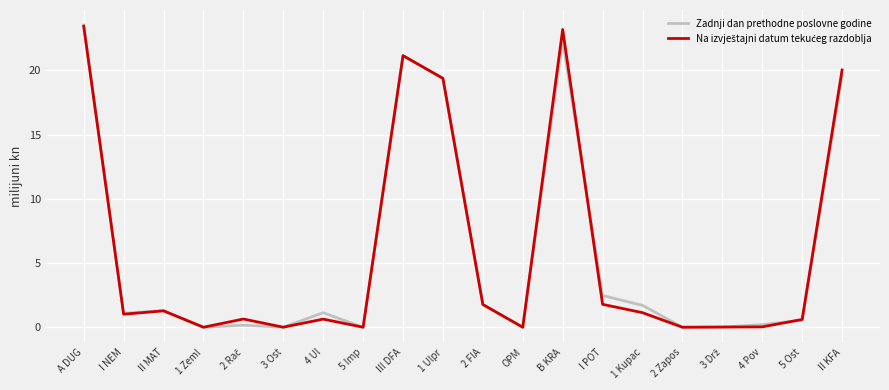

The Zadnji dan prethodne poslovne godine series shows 10.2 at A DUG. True or false?

False